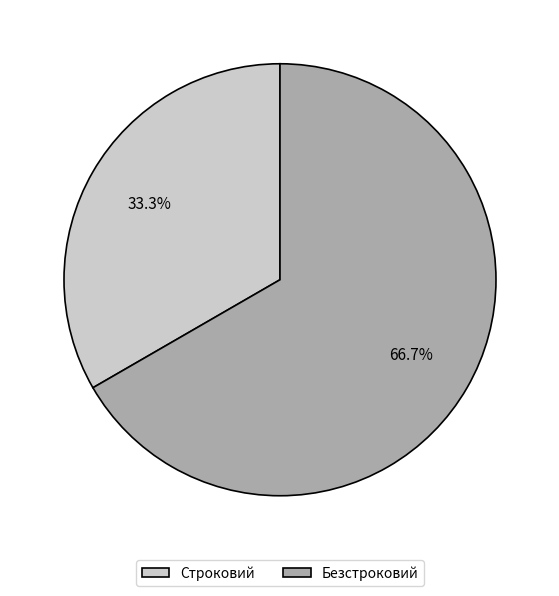

What percentage is the Безстроковий slice, to the nearest percent?

67%